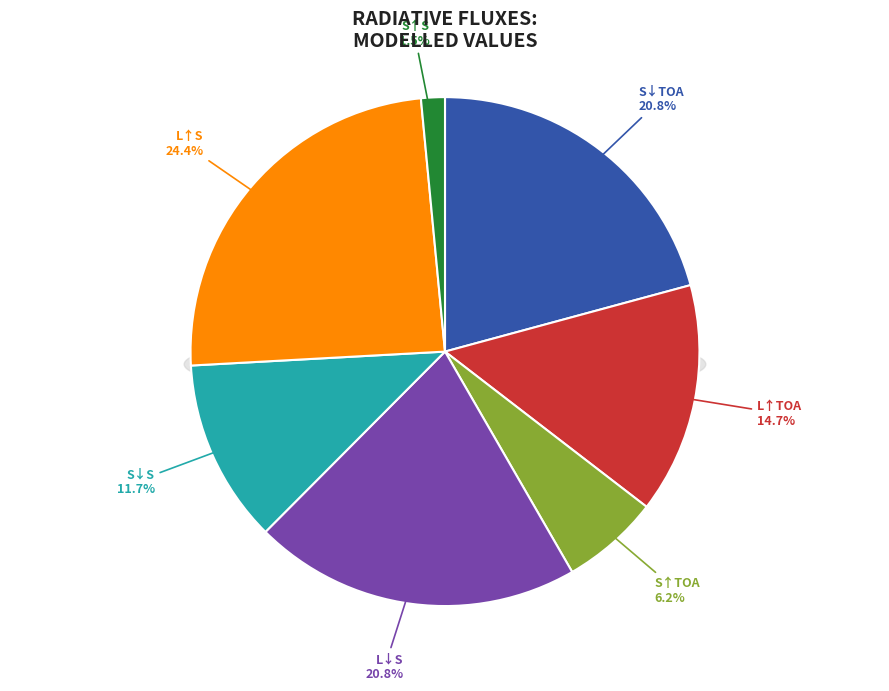

How many segments does this pie chart have?

7